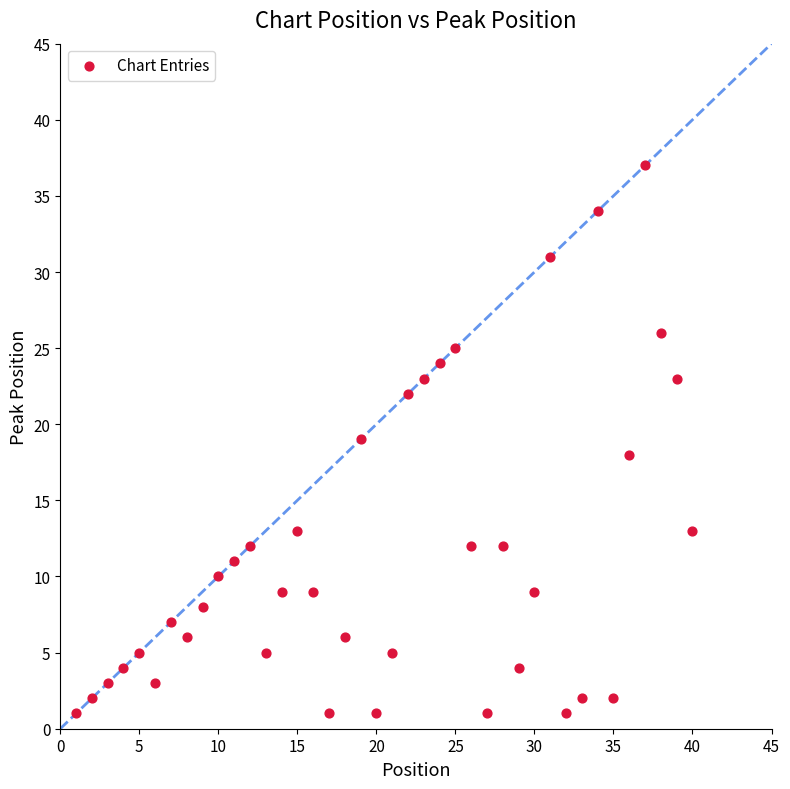

What is the range of Y values (max minus min)?

36